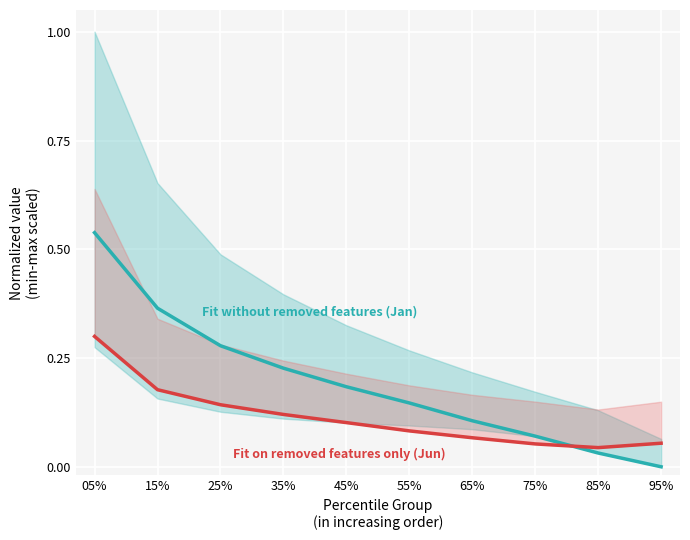

True or false: Fit without removed features (Jan) has more than 1 interior local peaks.

False